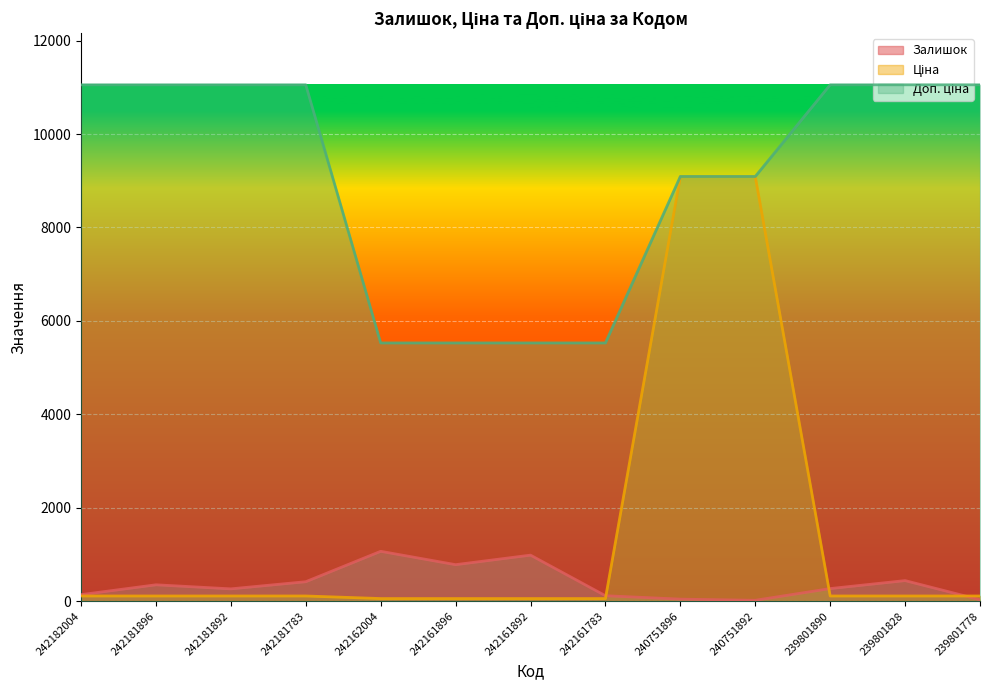

What is the difference between the highest and lowest values at 239801778?

11025.0